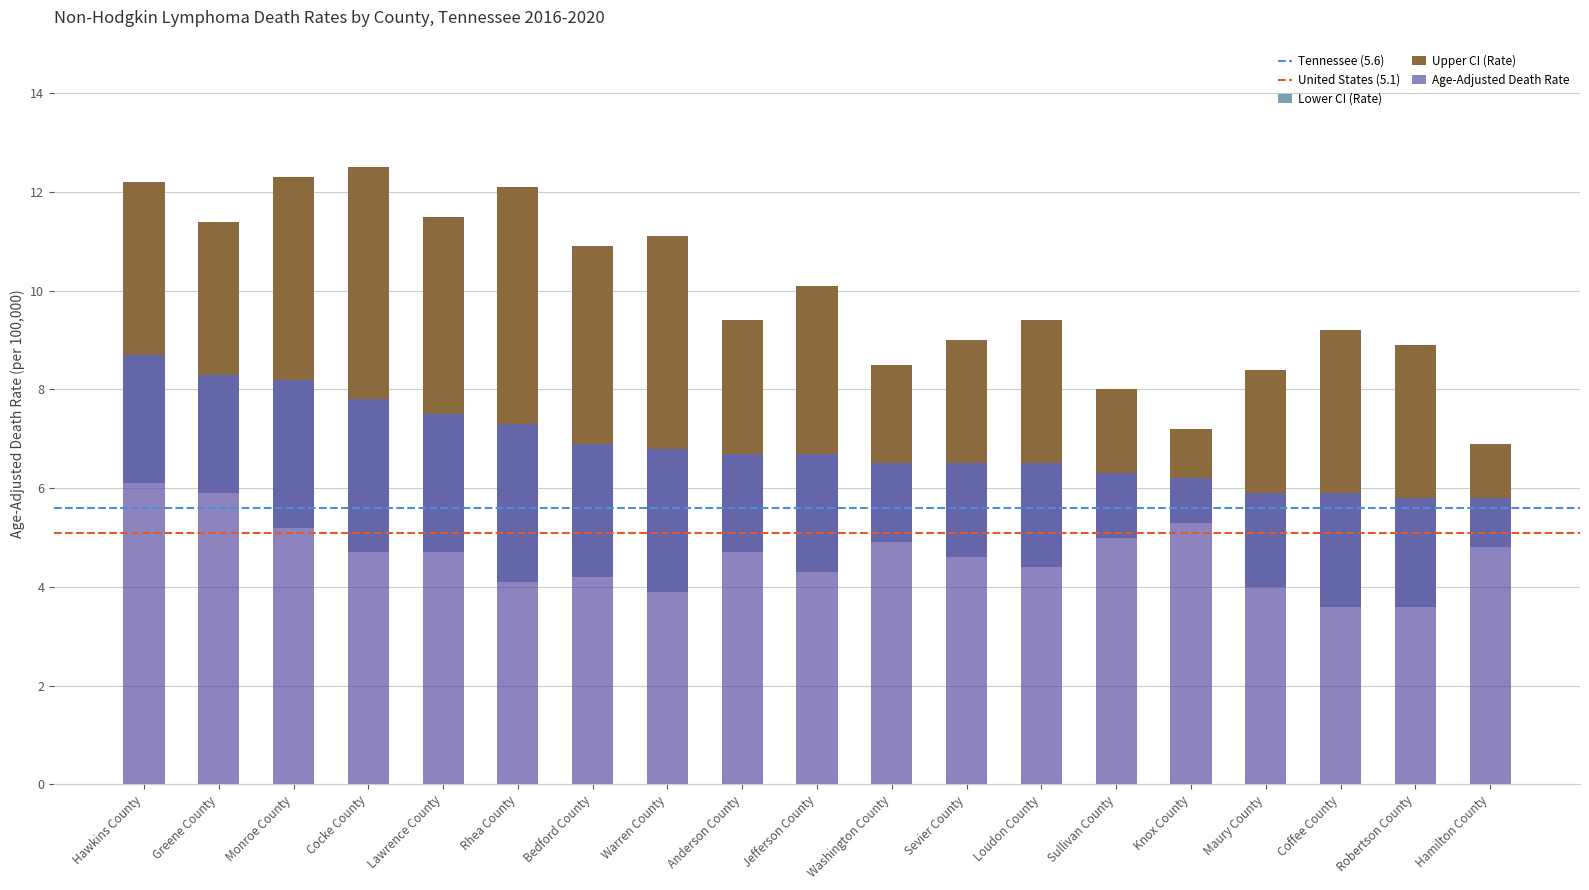

The Upper CI series shows 10.9 at Bedford County. True or false?

True